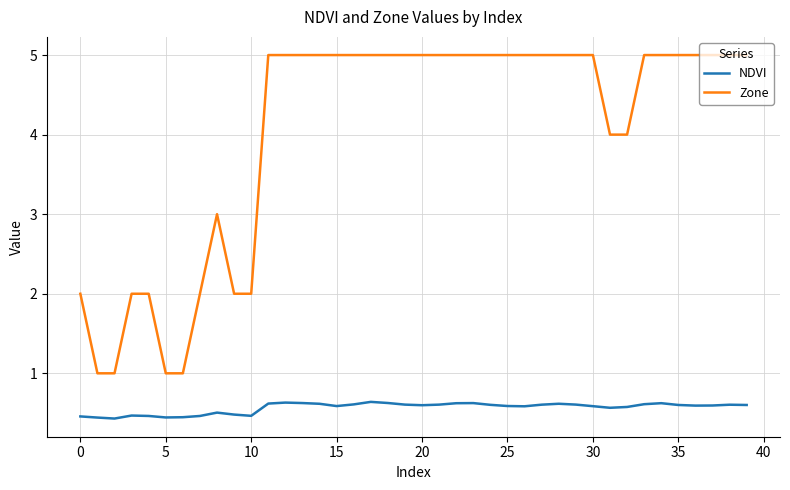

What is the minimum value shown in the chart?

0.4